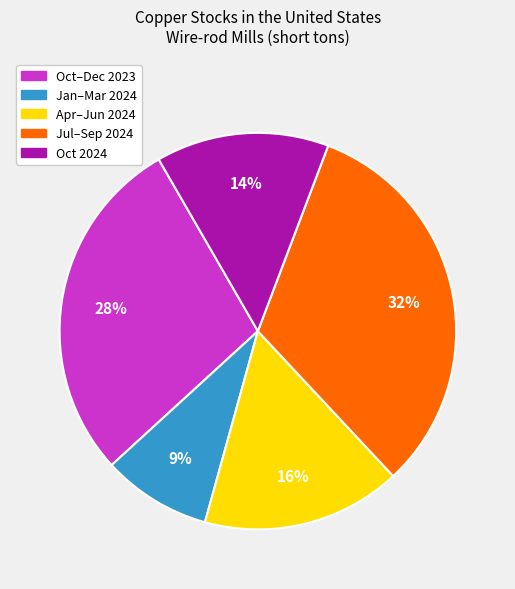

Does any single category account for the majority?

No